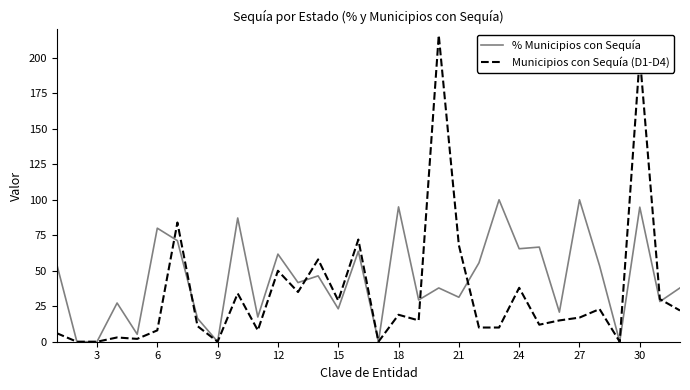

Rank the series by their average value, from highest to lowest.

% Municipios con Sequía, Municipios con Sequía (D1-D4)